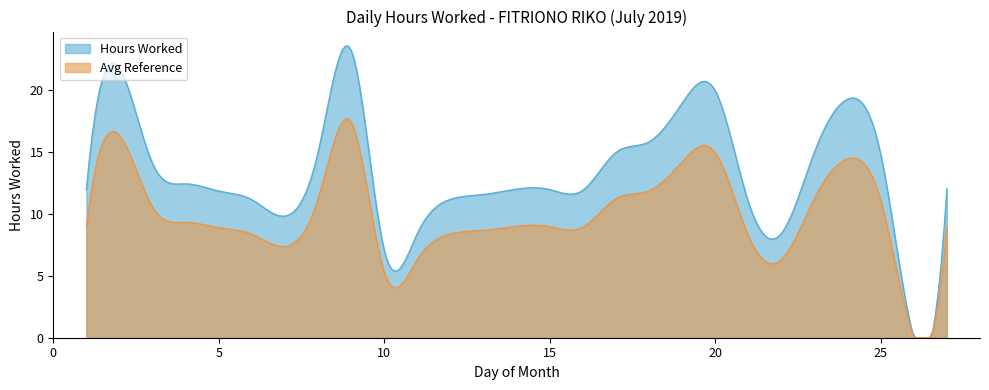

How many categories are shown in the chart?

300